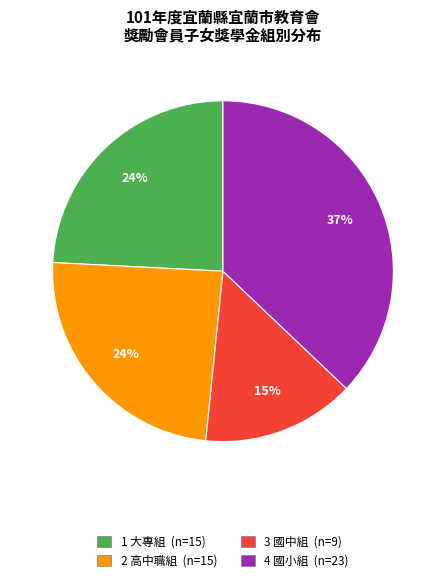

To the nearest percent, what is the average slice percentage?

25%